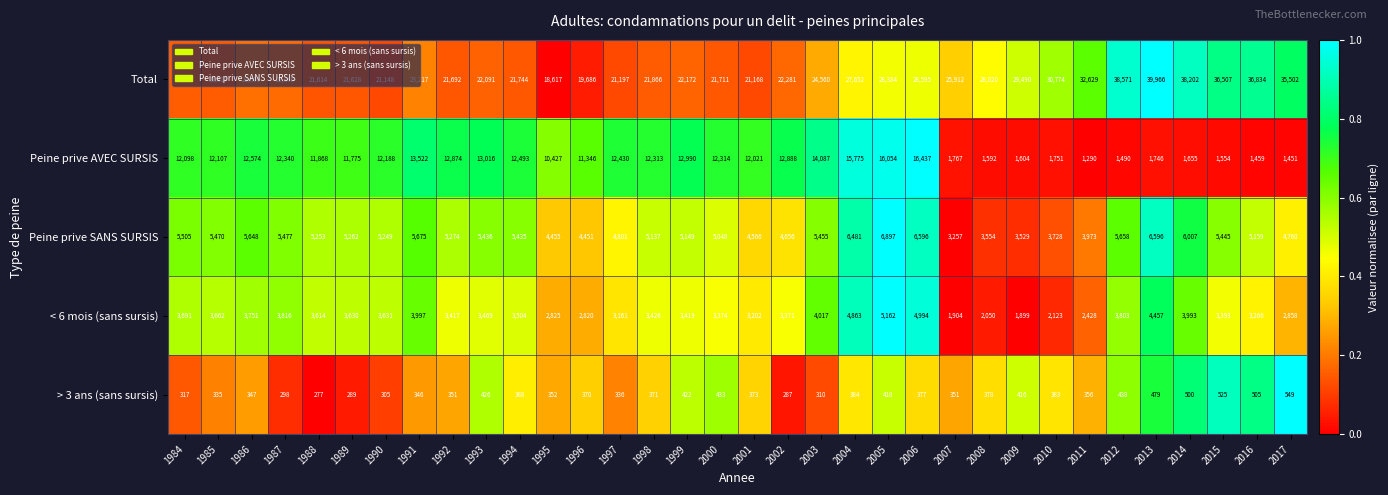

Which label corresponds to the largest value in the chart?

2013